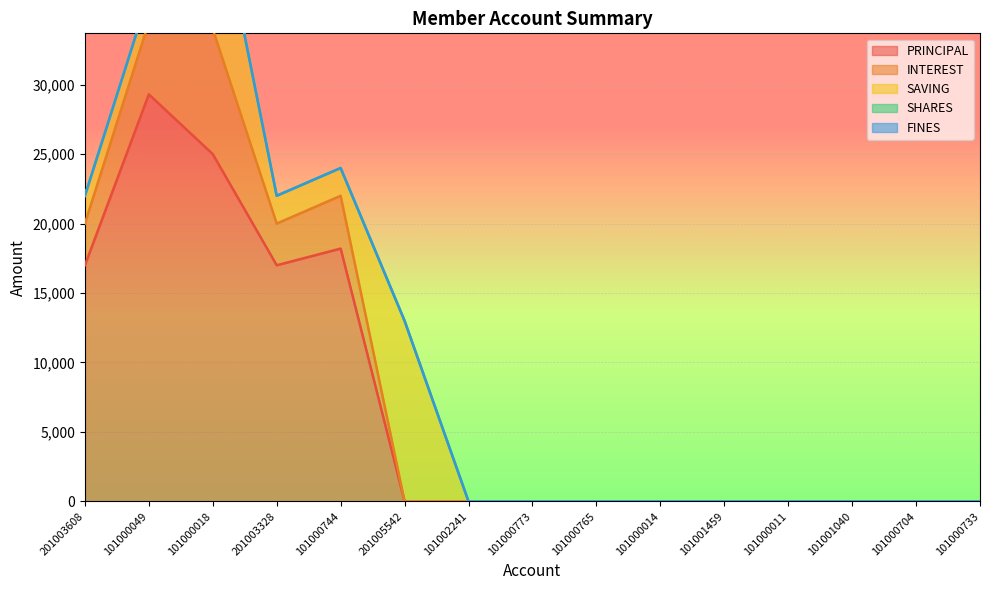

At which label does PRINCIPAL reach its peak?

101000049